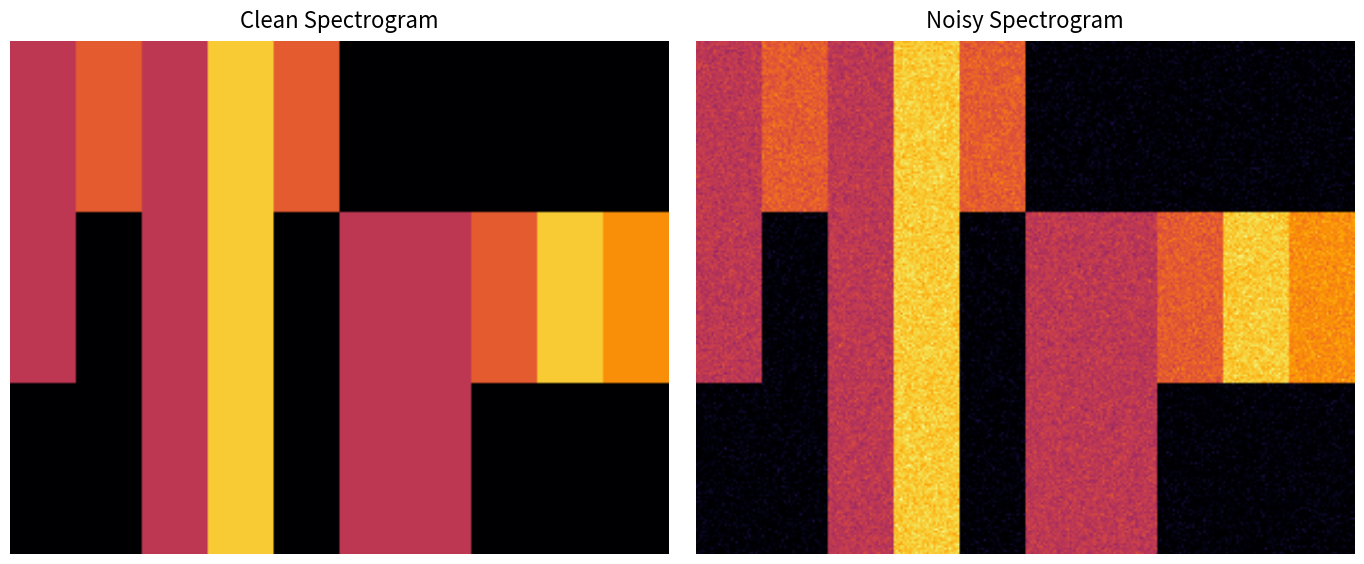

The value of BOS at RRM is 10. True or false?

False